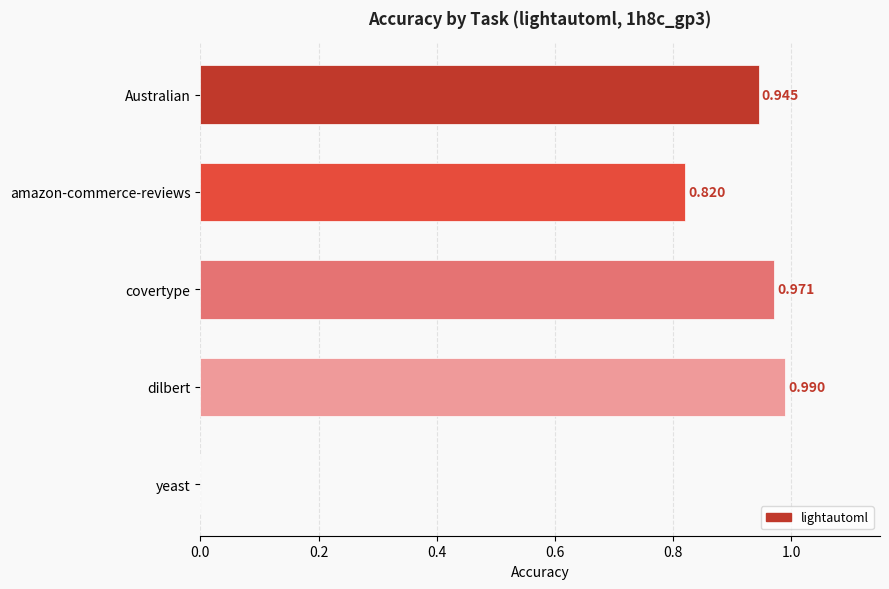

What is the change in value from amazon-commerce-reviews to yeast?

-0.8